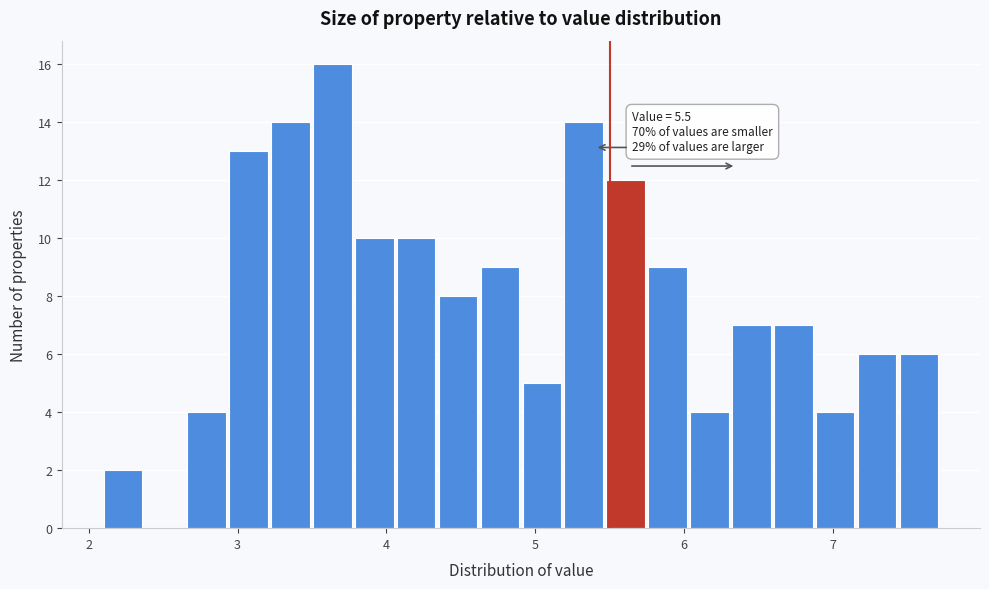

Read against the x-axis, roughly where is the centre of the tallest bar?

3.6